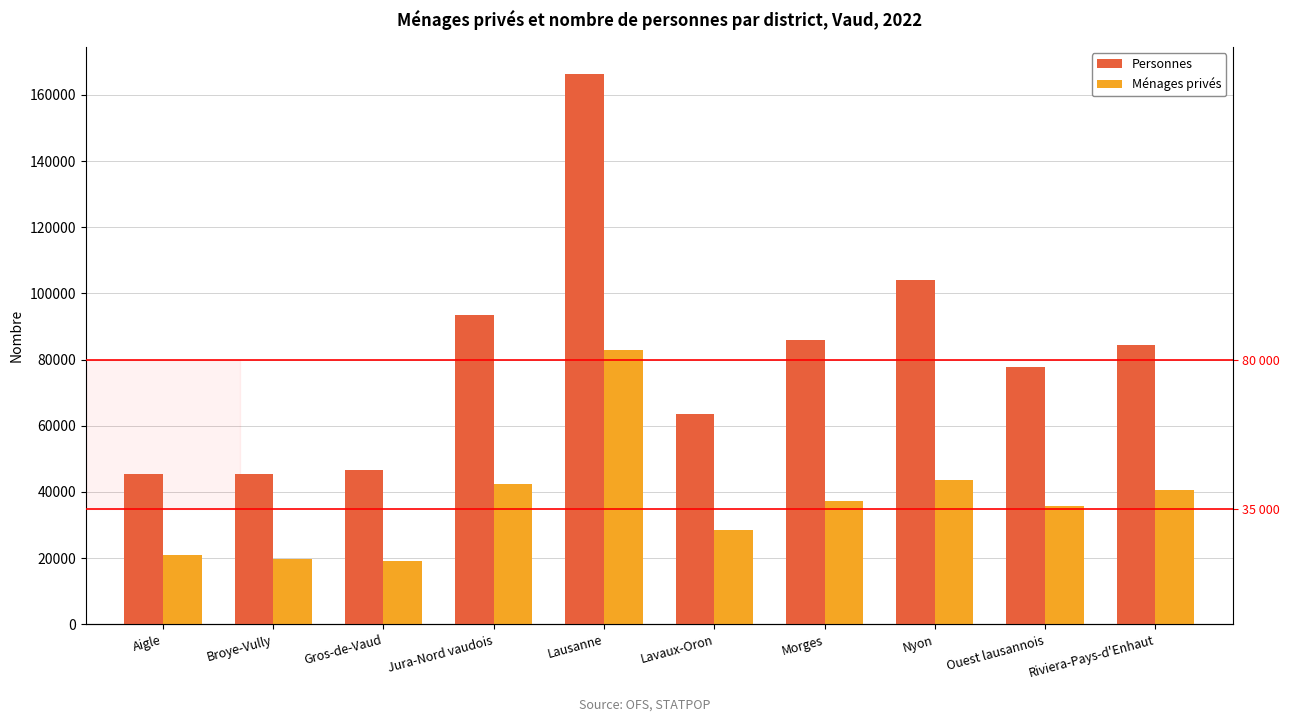

What is the difference between the maximum and second lowest values in the Ménages privés series?

63190